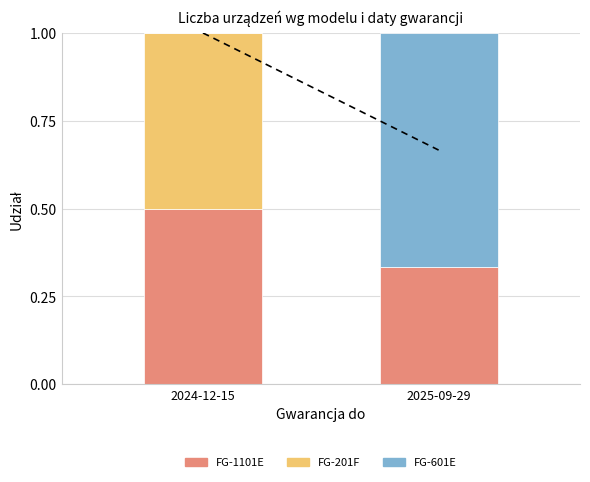

True or false: FG-1101E has a value of 0.8 at 2024-12-15.

False